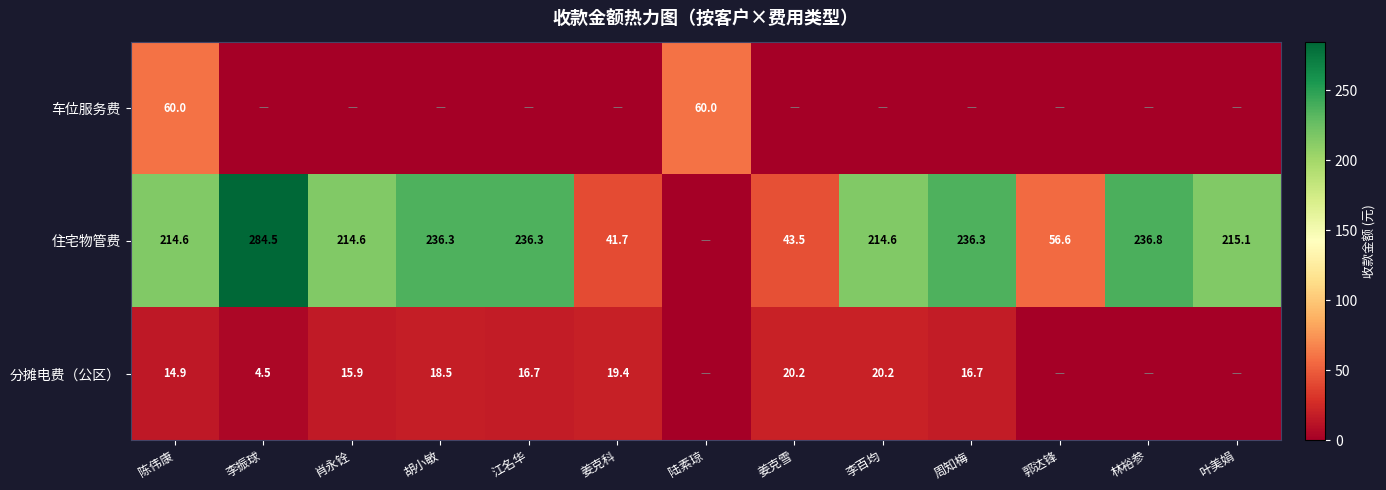

What is the difference between the 住宅物管费 values at 李百均 and 郭达锋?

158.0